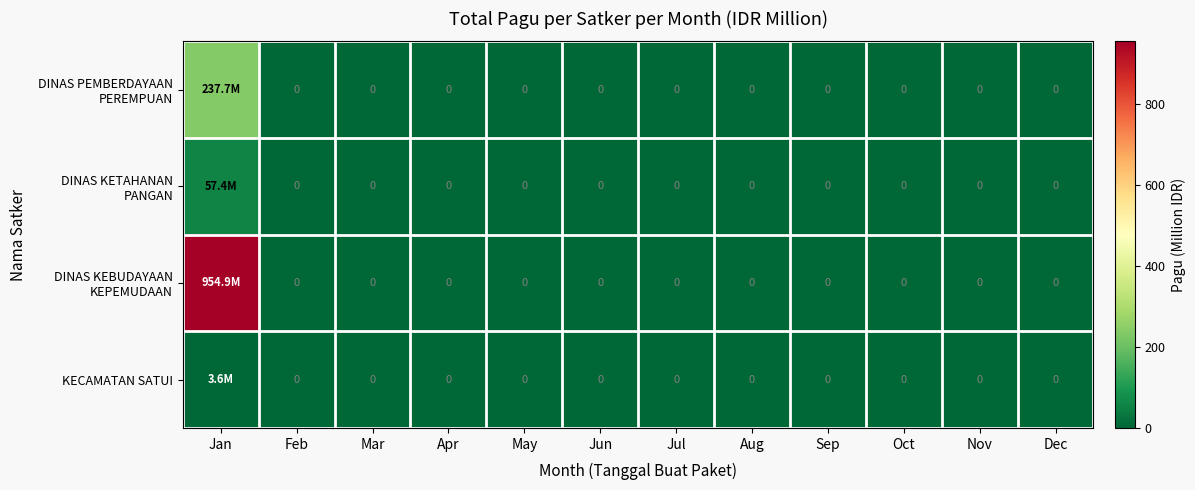

What is the sum of all KECAMATAN SATUI values?

3.6